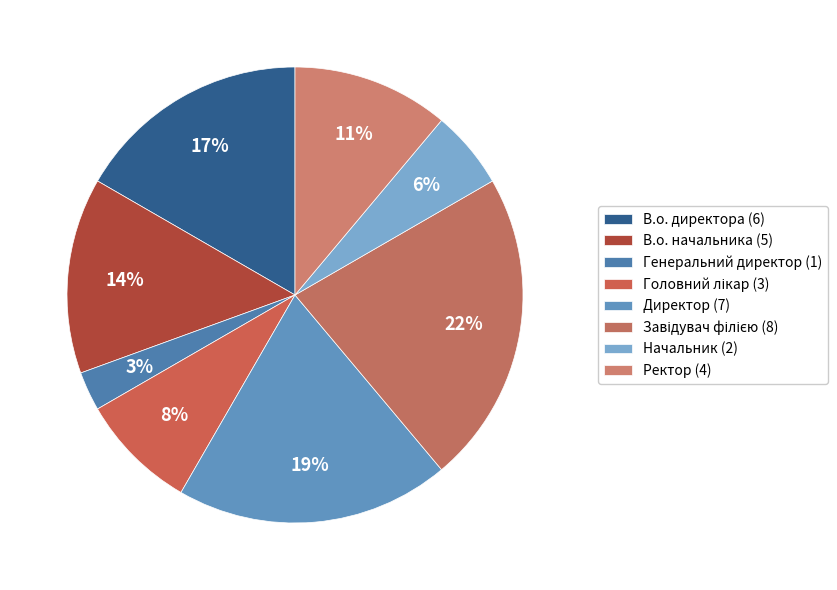

Which has a higher value, Ректор or Завідувач філією?

Завідувач філією